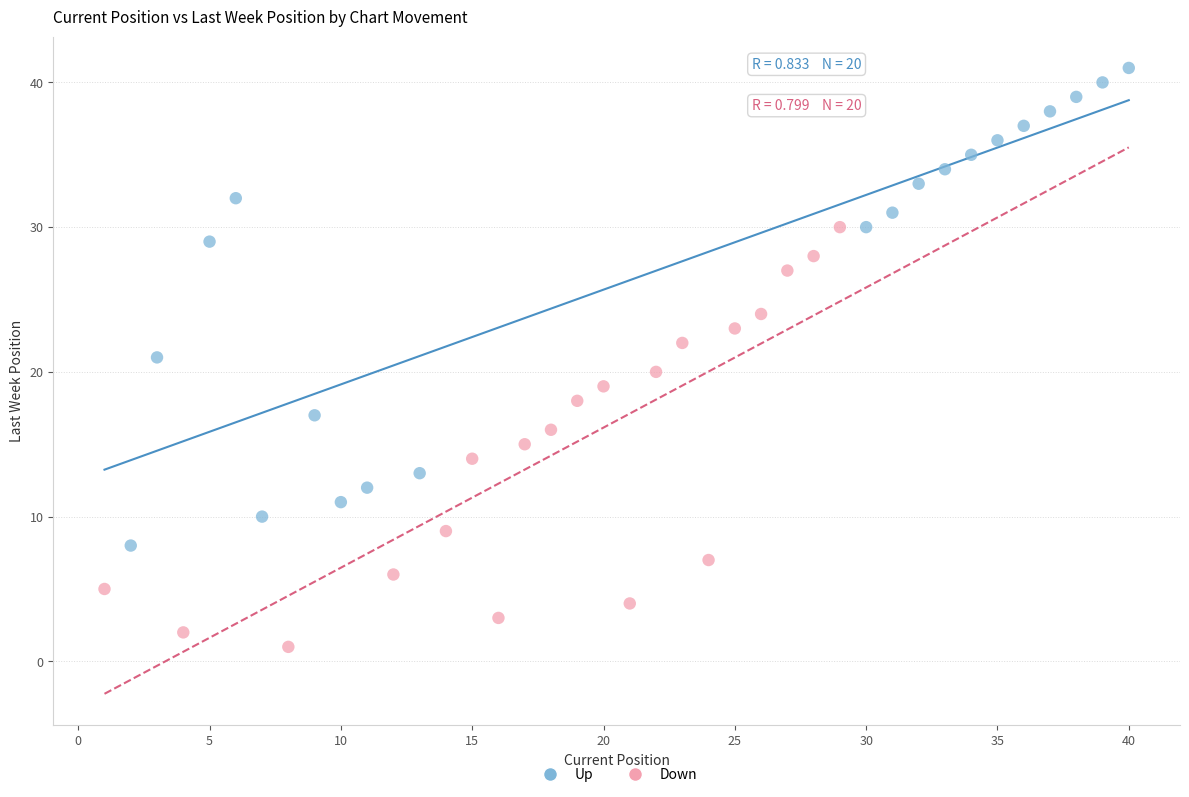

Which series contains the lowest Y value?

Down